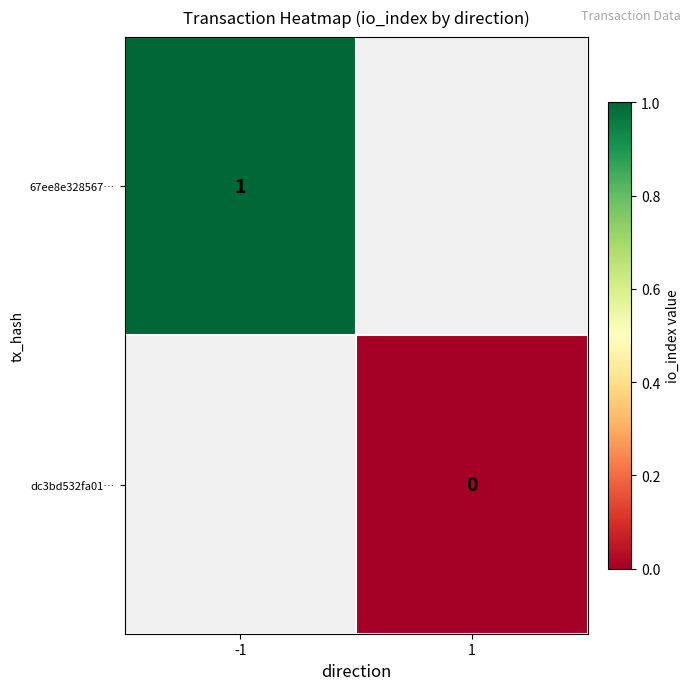

True or false: 67ee8e328567… has a value of 1 at -1.

True